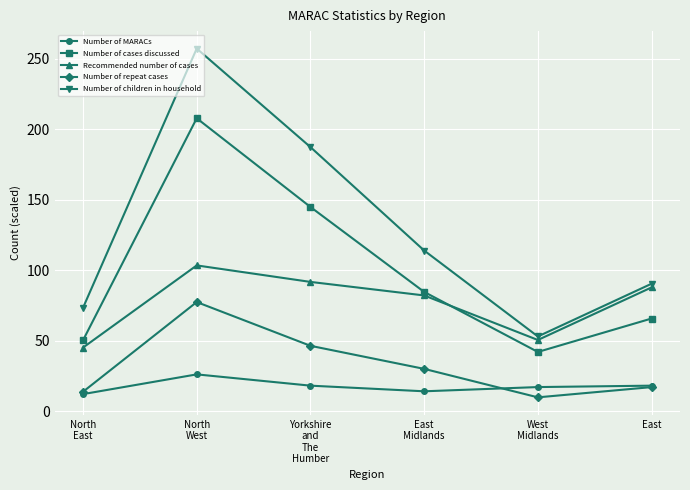

At which label is Number of cases discussed closest to 124?

Yorkshire
and
The
Humber